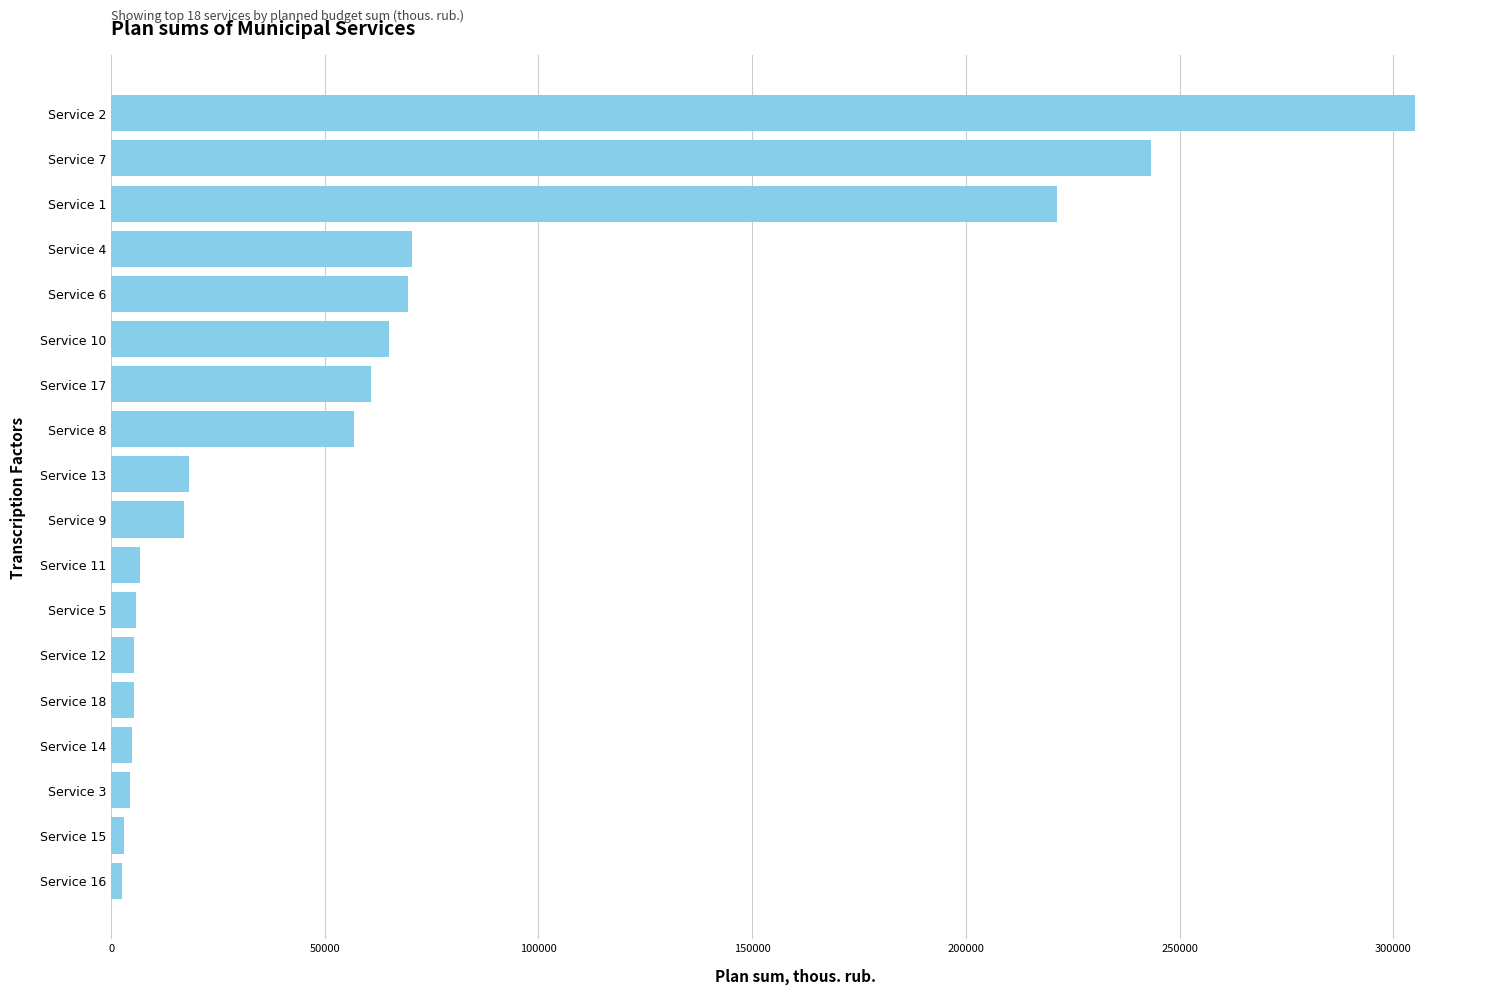

What is the difference between the maximum and minimum values?

302554.4